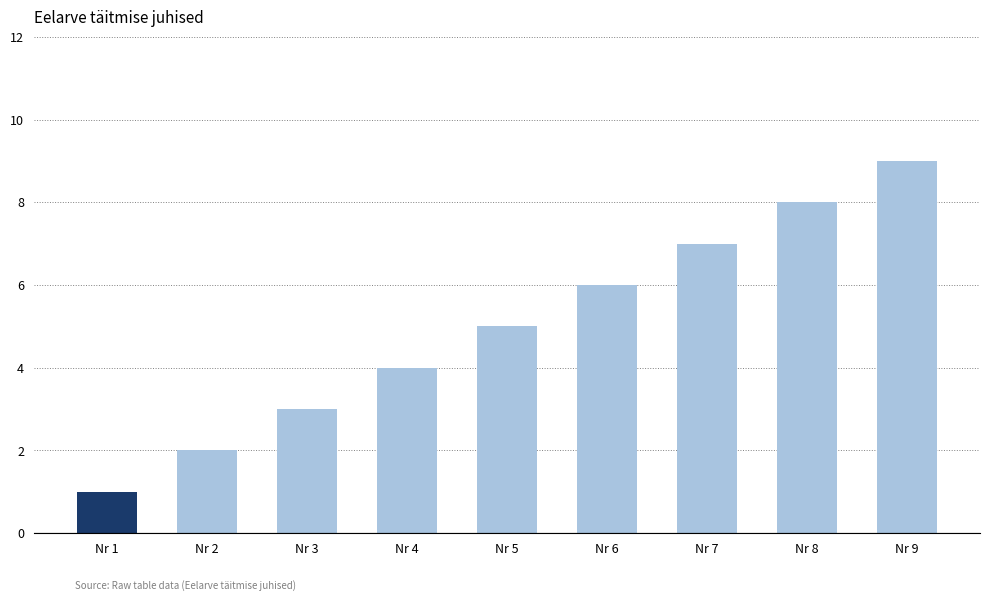

What is the sum of the values at Nr 1 and Nr 3?

4